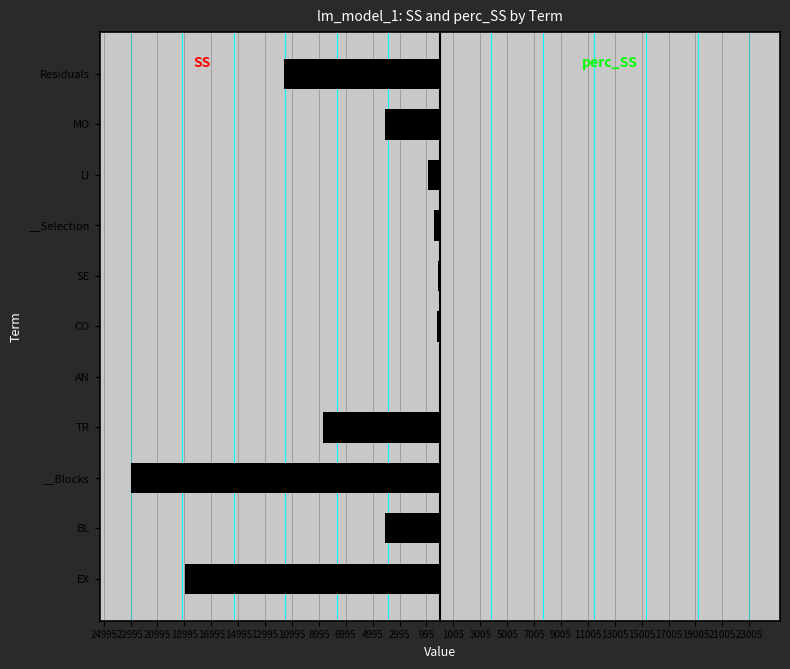

The value of perc_SS at __Blocks is 67.4. True or false?

False